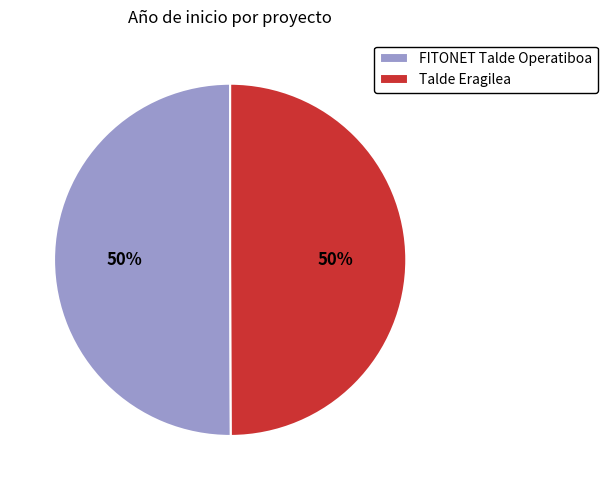

Do Talde Eragilea and FITONET Talde Operatiboa together represent more than half of the pie?

Yes